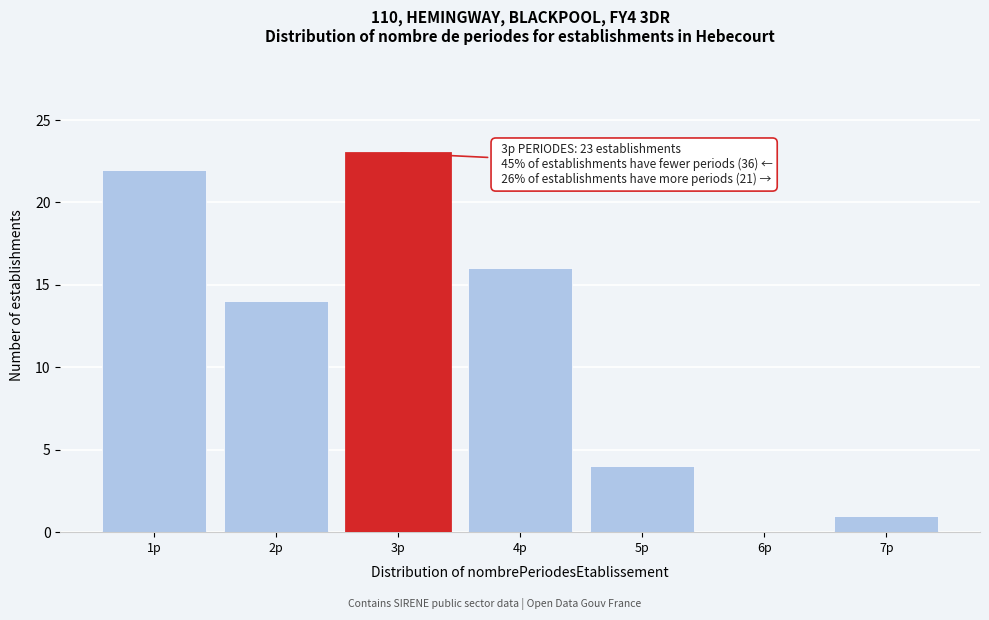

Reading left to right, transcribe all the data shown in this chart.

1p=22	2p=14	3p=23	4p=16	5p=4	6p=0	7p=1